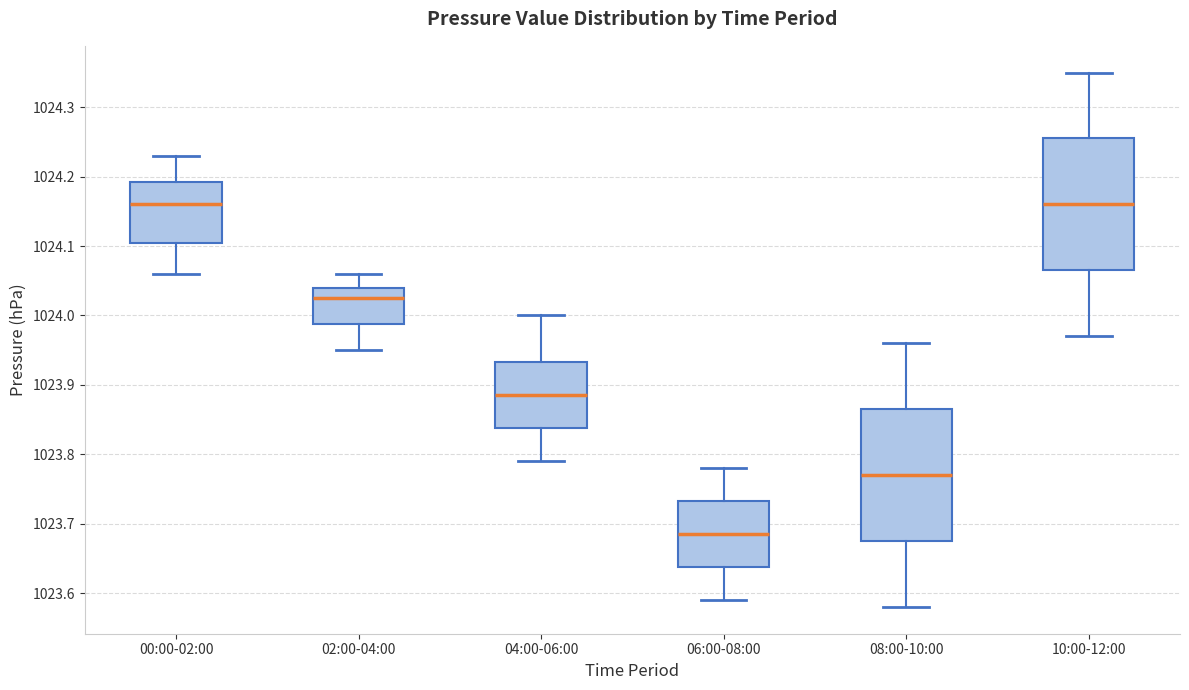

Reading left to right, transcribe this box plot: for each box, give where its median line is, the range the box spans, and where its two whiskers end, as read against the y-axis. The values are not printed on the chart, so give them approximately, as read against the axis.

00:00-02:00: median 1024.16, box 1024.11 to 1024.19, whiskers 1024.06 to 1024.23
02:00-04:00: median 1024.03, box 1023.99 to 1024.04, whiskers 1023.95 to 1024.06
04:00-06:00: median 1023.89, box 1023.84 to 1023.93, whiskers 1023.79 to 1024.00
06:00-08:00: median 1023.69, box 1023.64 to 1023.73, whiskers 1023.59 to 1023.78
08:00-10:00: median 1023.77, box 1023.68 to 1023.87, whiskers 1023.58 to 1023.96
10:00-12:00: median 1024.16, box 1024.07 to 1024.26, whiskers 1023.97 to 1024.35